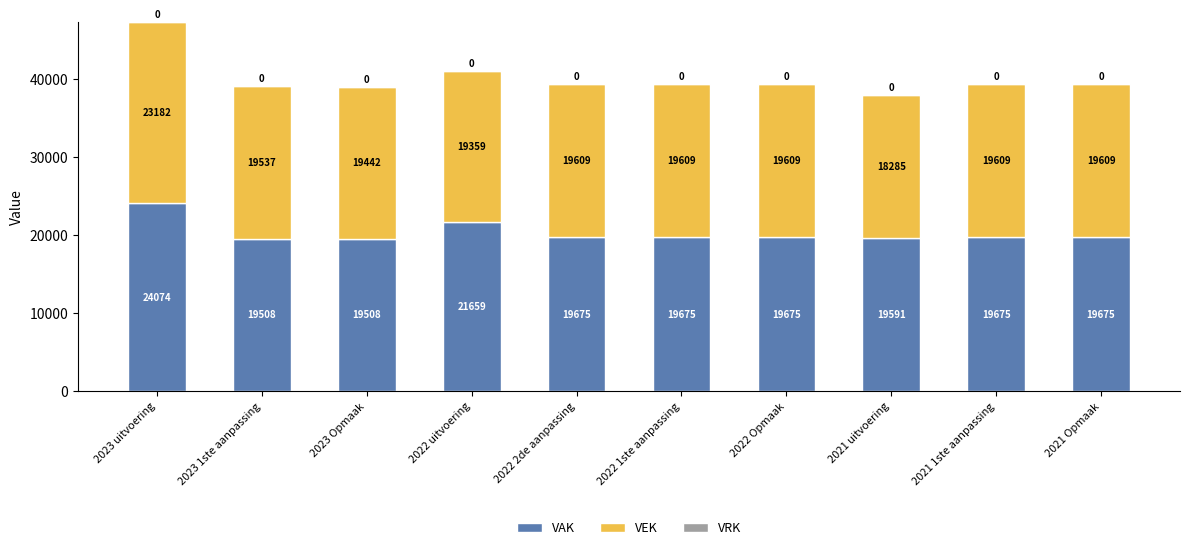

The value of VAK at 2021 uitvoering is 31157. True or false?

False